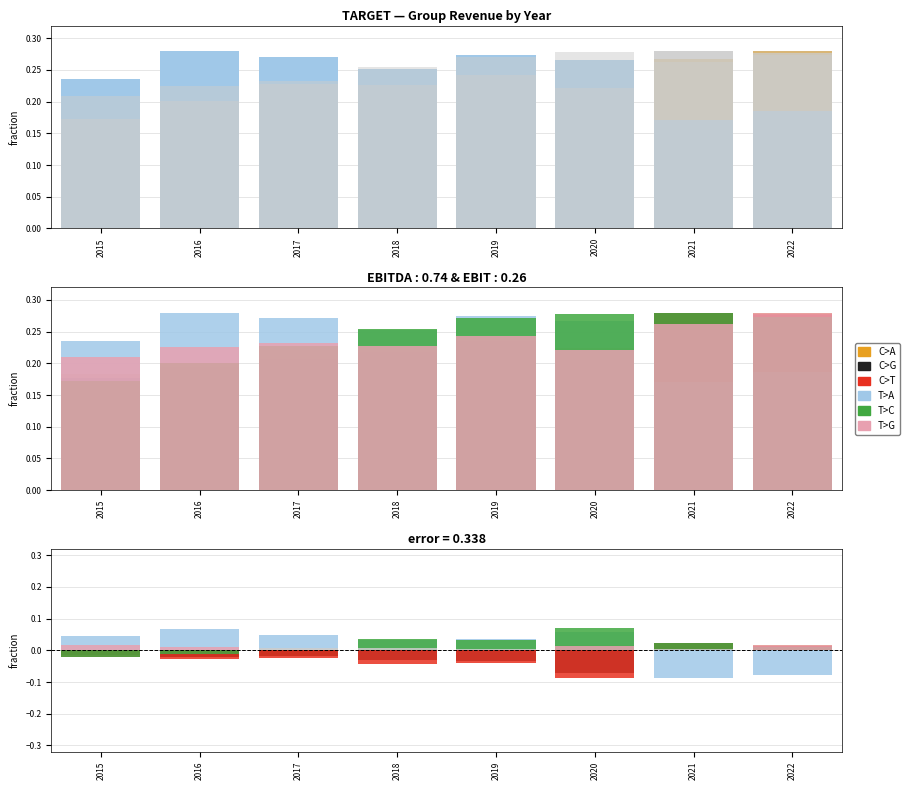

Which has a higher value, 2018 or 2019?

2018